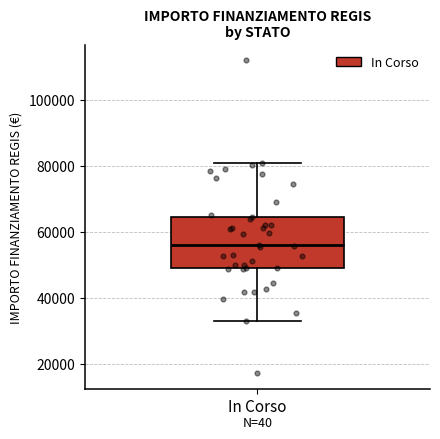

Transcribe this box plot: give where the median line is, the range the box spans, and where the two whiskers end, as read against the y-axis. The values are not printed on the chart, so give them approximately, as read against the axis.

median 56000, box 50000 to 64000, whiskers 32000 to 80000